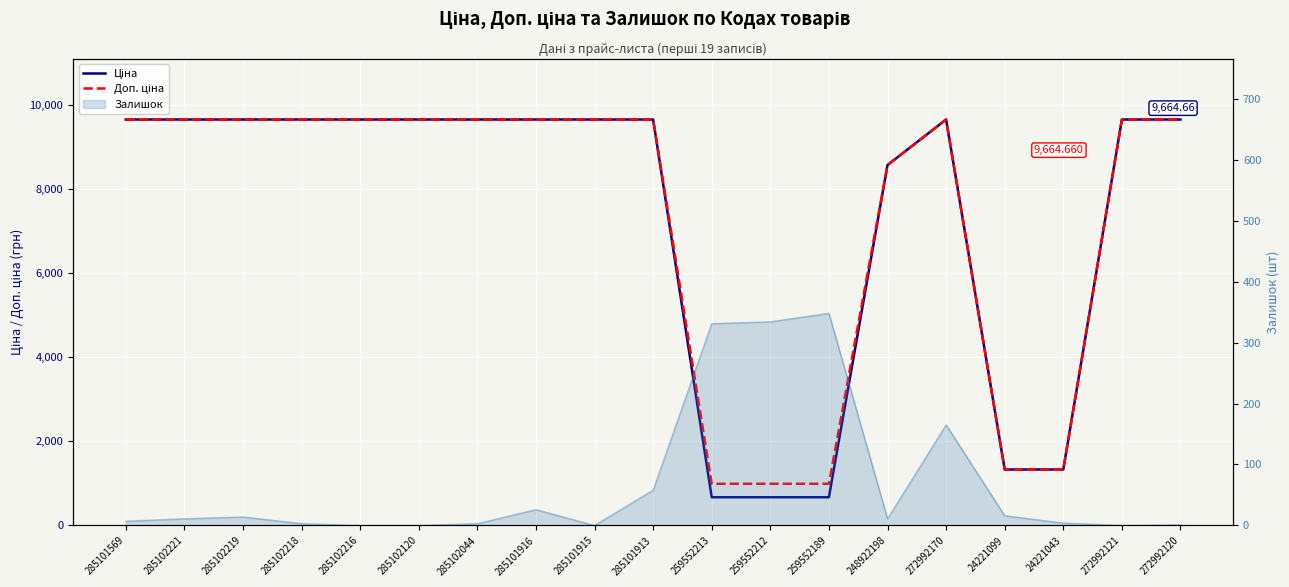

What is the sum of the Доп. ціна values at 248922198 and 285101916?

18245.8